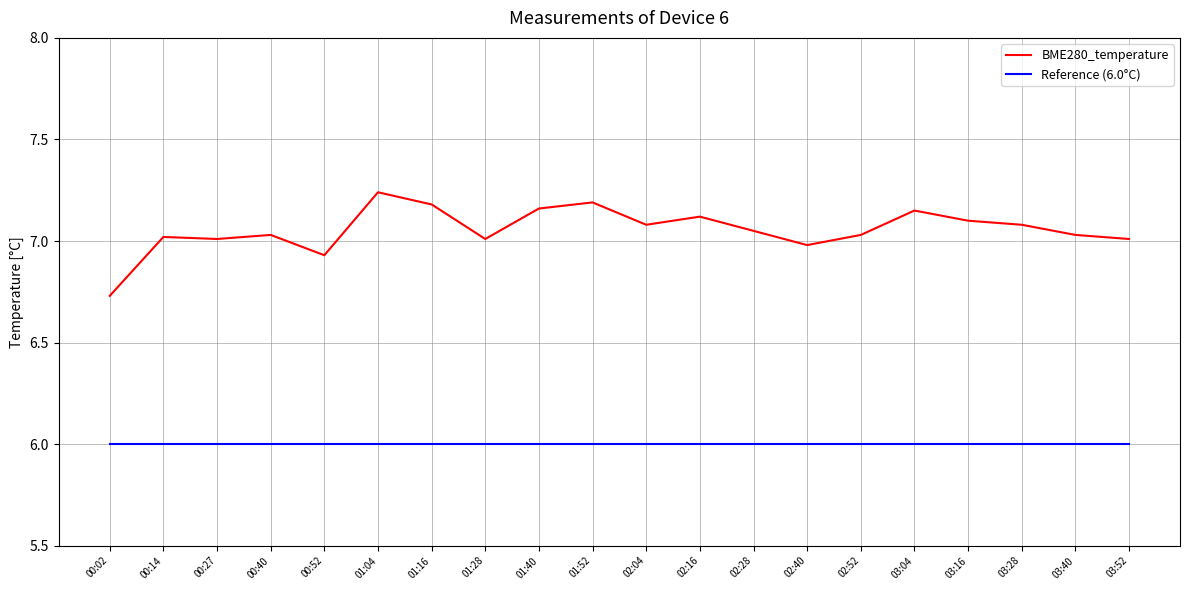

Is this an area chart (filled region under the line)?

No